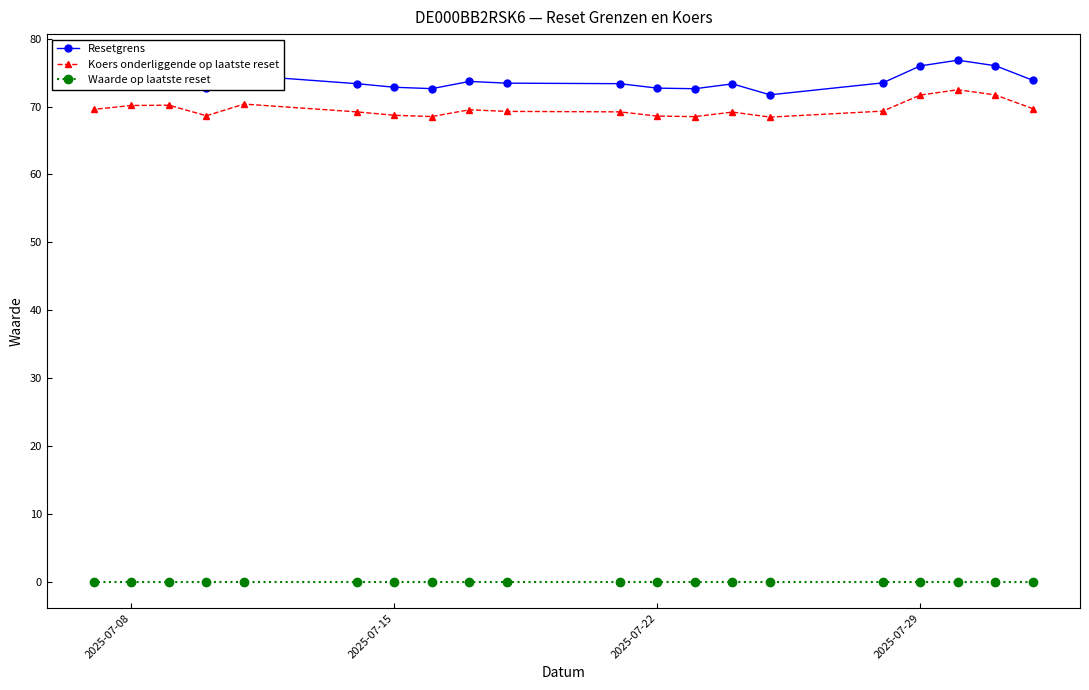

Is it true that Koers onderliggende op laatste reset equals 41.4 at 2025-07-15?

False